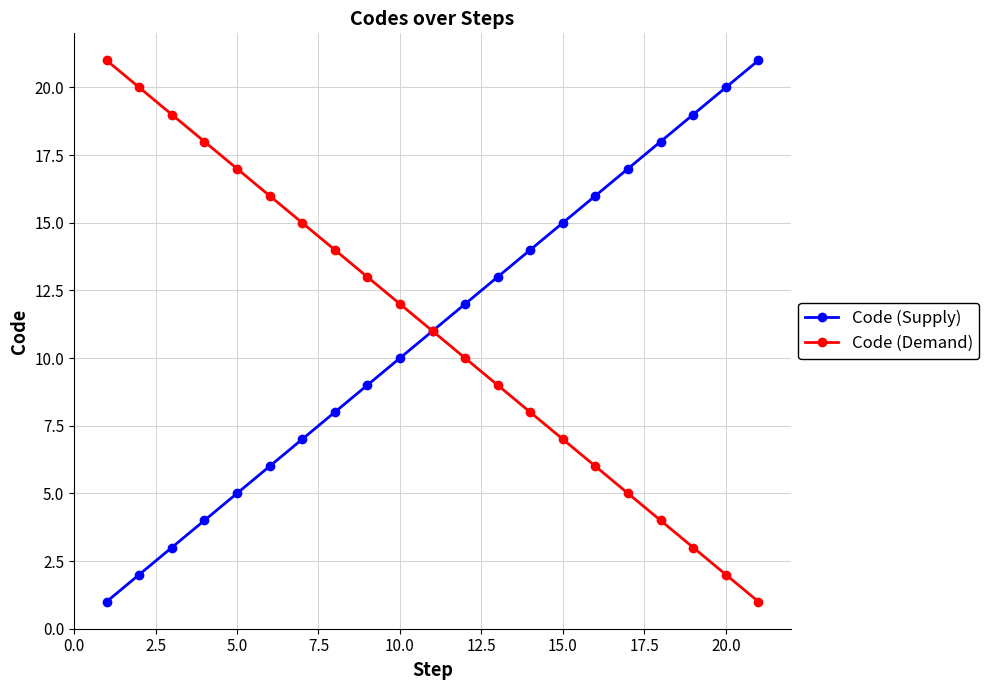

True or false: Code (Supply) has more than 2 interior local peaks.

False